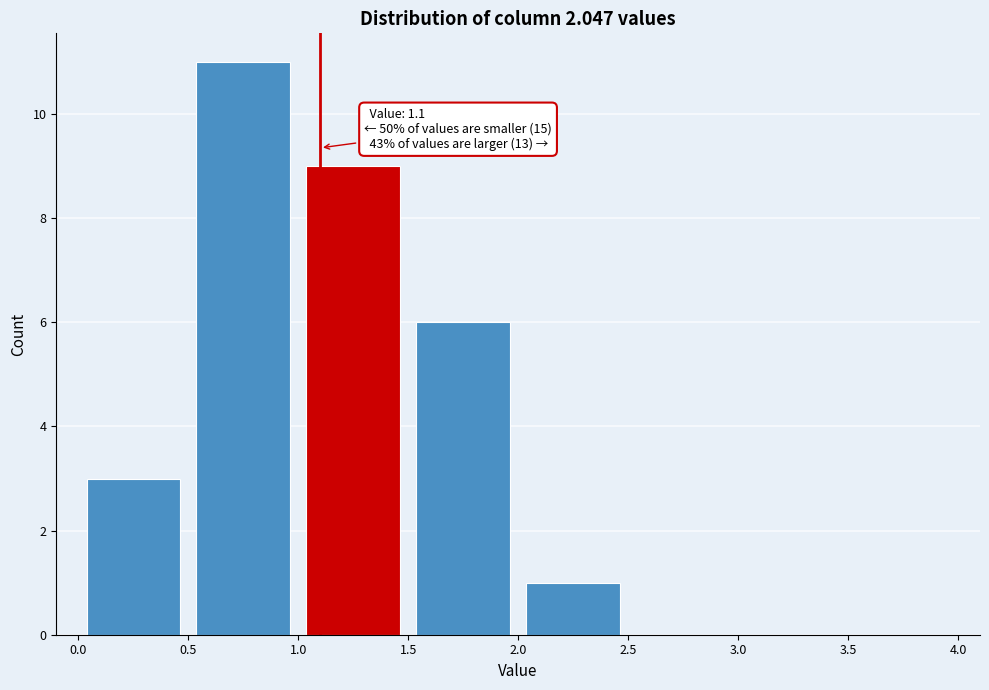

Which range on the x-axis has the tallest bar?

0.5 to 1.0